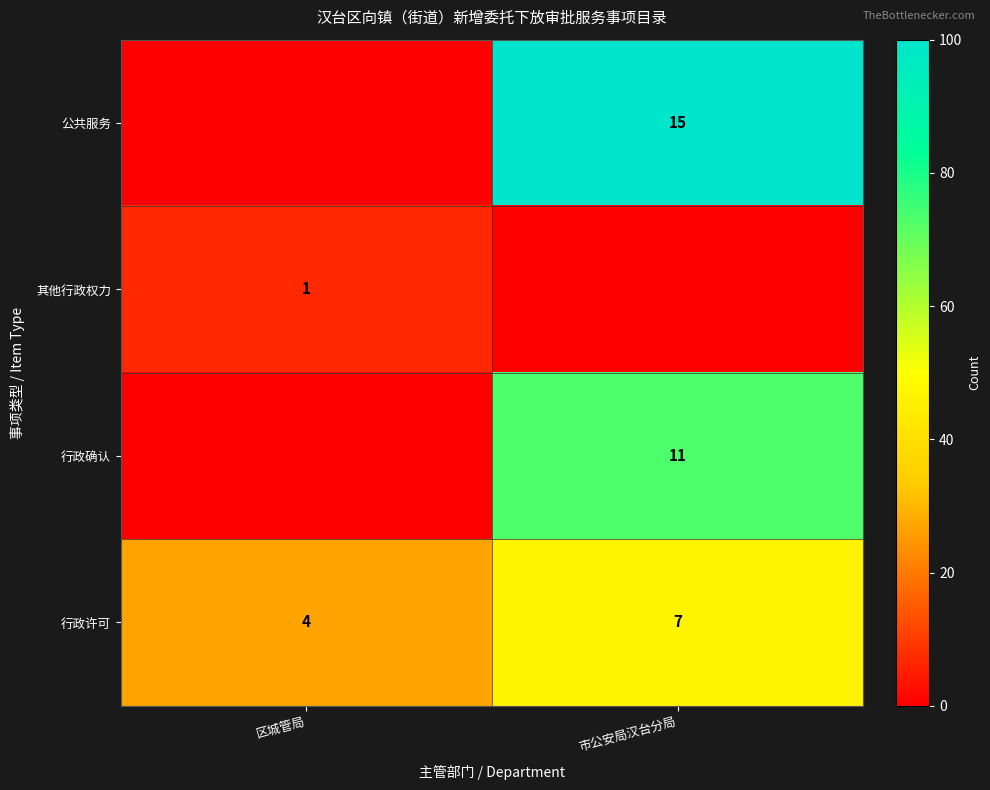

Which series has the largest range (max minus min)?

row_0